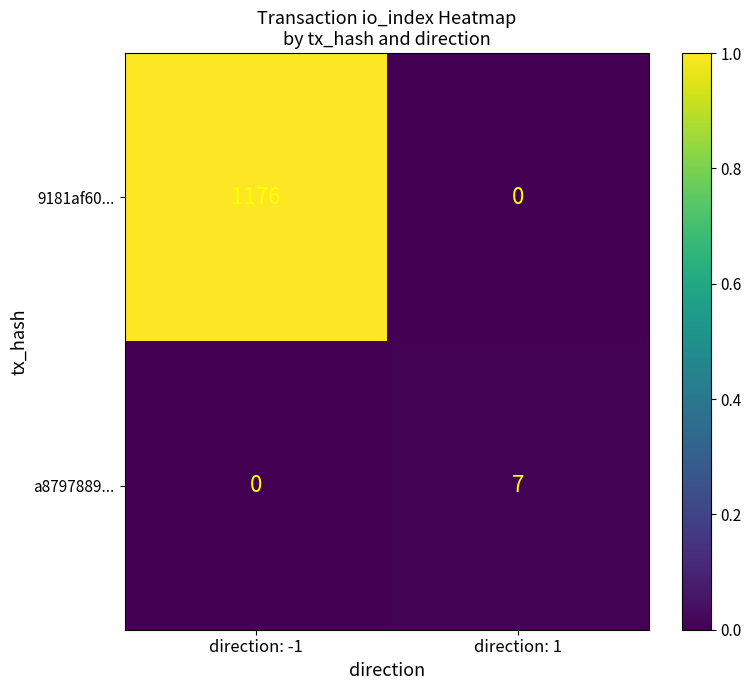

What is the greatest value displayed?

1176